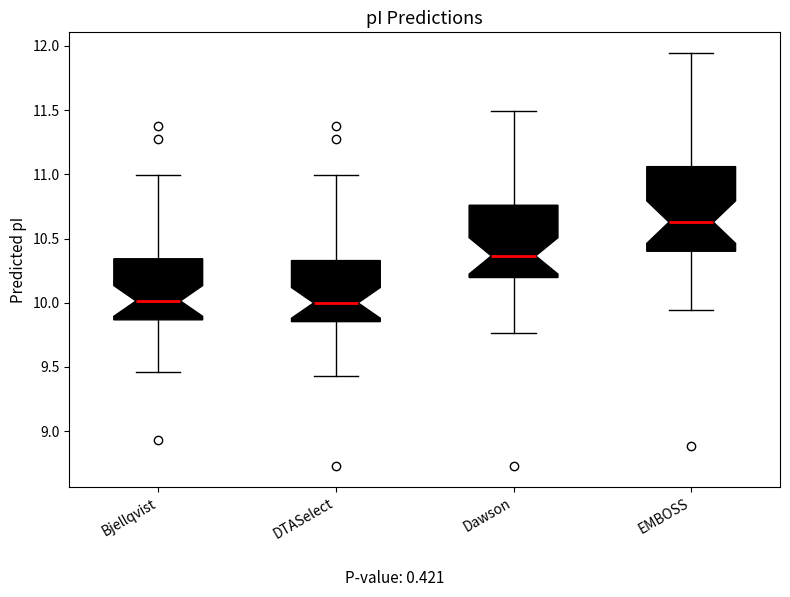

Where does the median line of the box for Bjellqvist sit on the y-axis? The values are not printed on the chart, so give them approximately, as read against the axis.

10.00